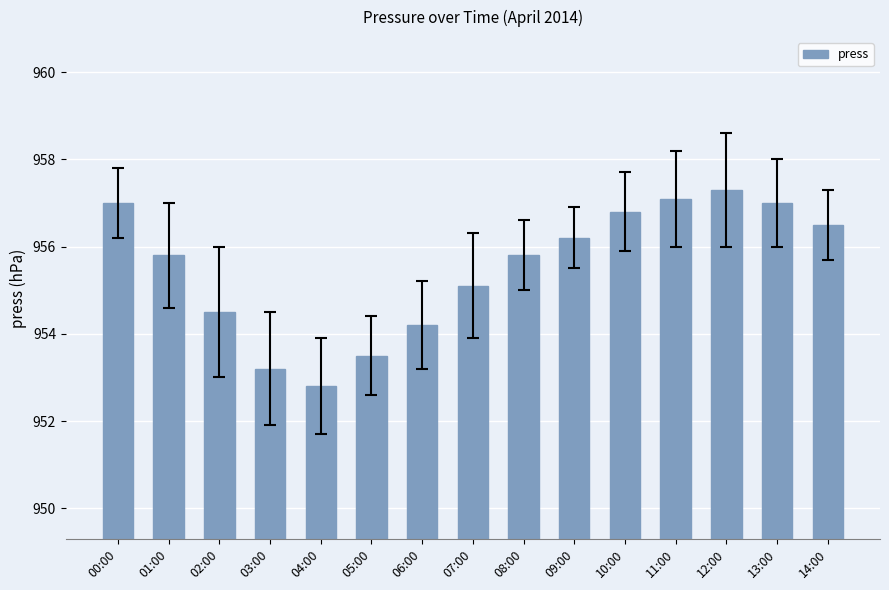

What is the label of the 13th bar from the left?

12:00